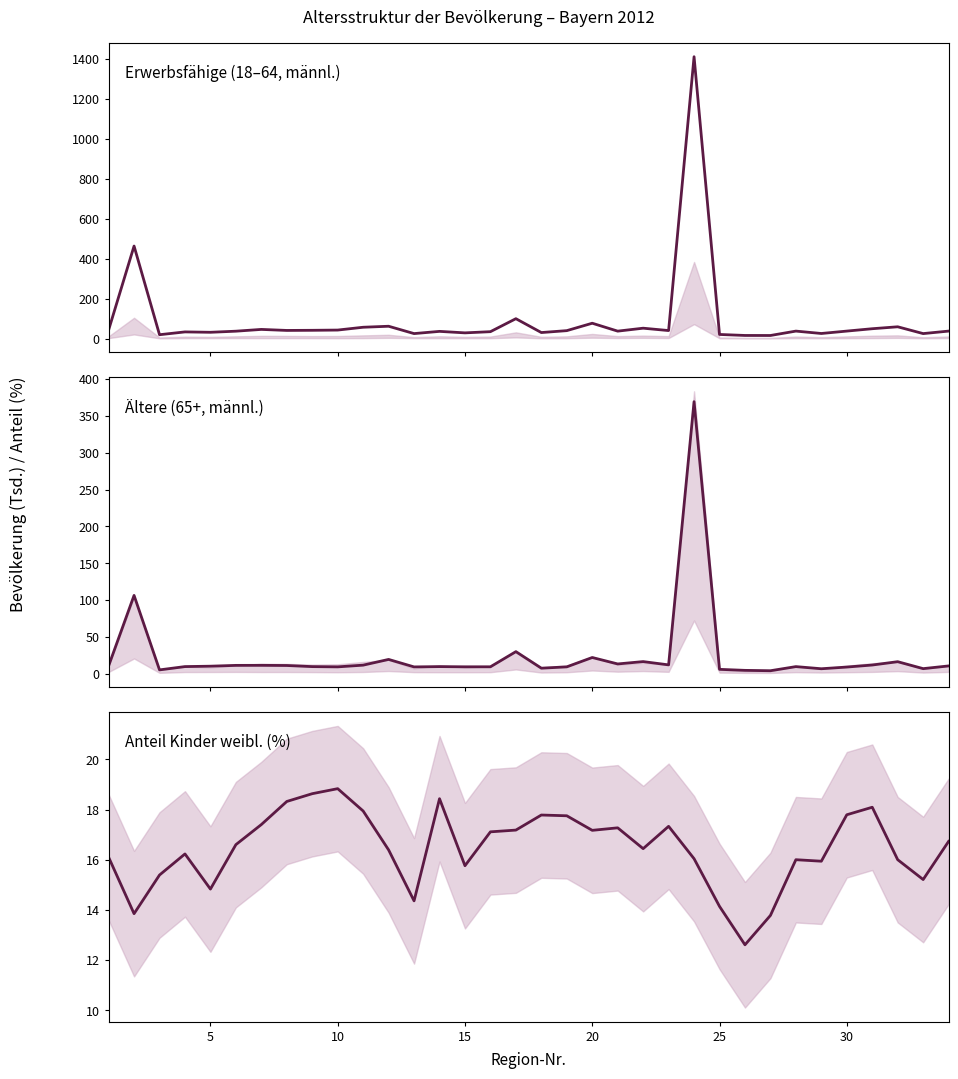

At which category does Anteil Kinder weibl. (%) reach its first local valley?

5